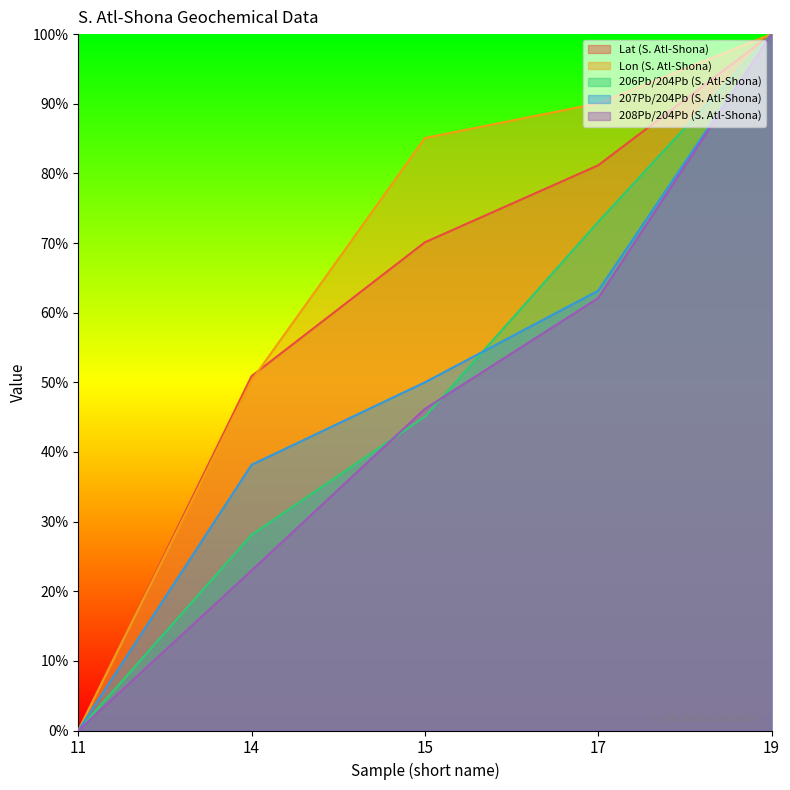

True or false: 208Pb/204Pb (S. Atl-Shona) and 207Pb/204Pb (S. Atl-Shona) cross at least once.

False